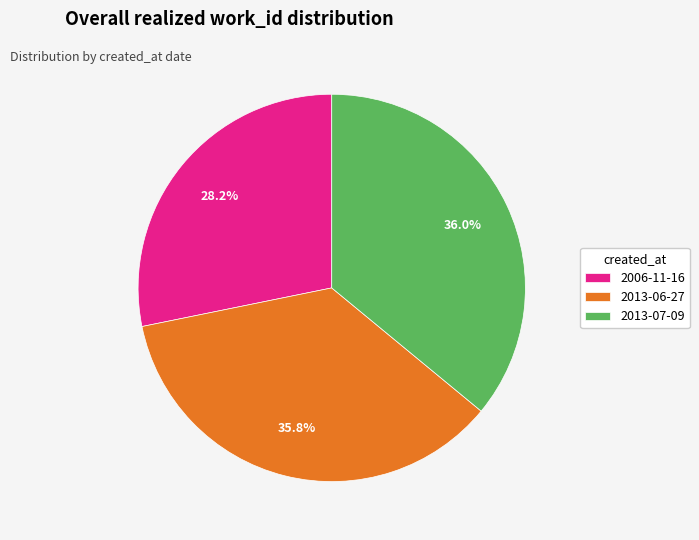

Is the sum of 2006-11-16 and 2013-06-27 greater than half?

Yes